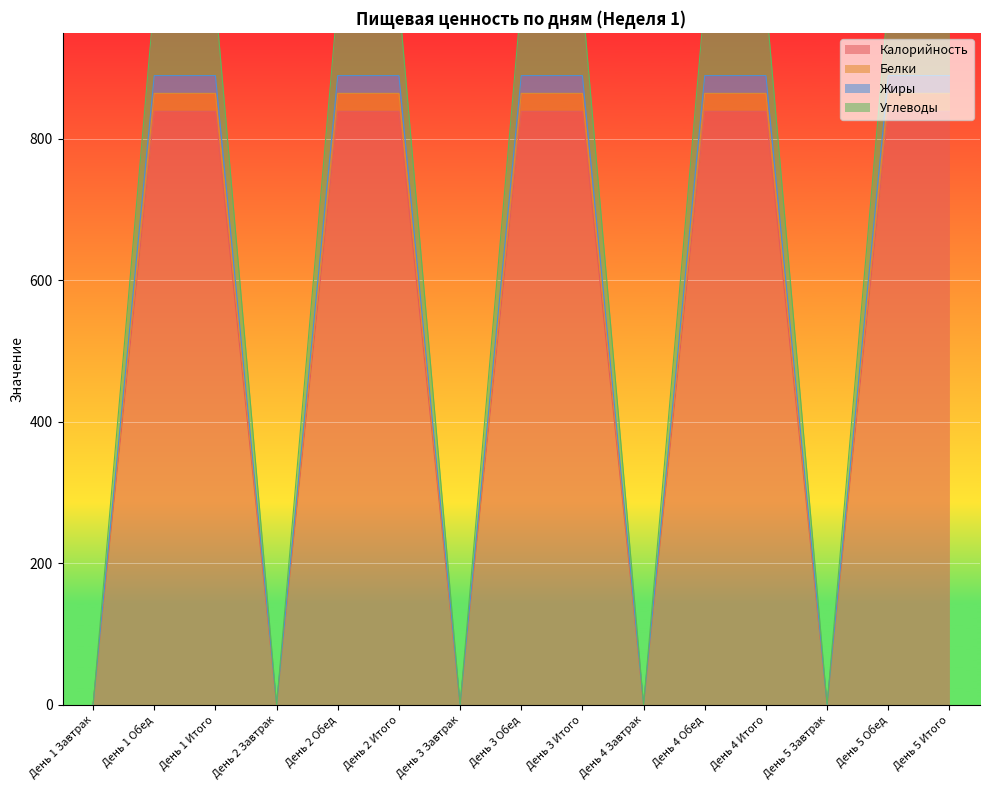

At how many categories does at least one series exceed 707?

10